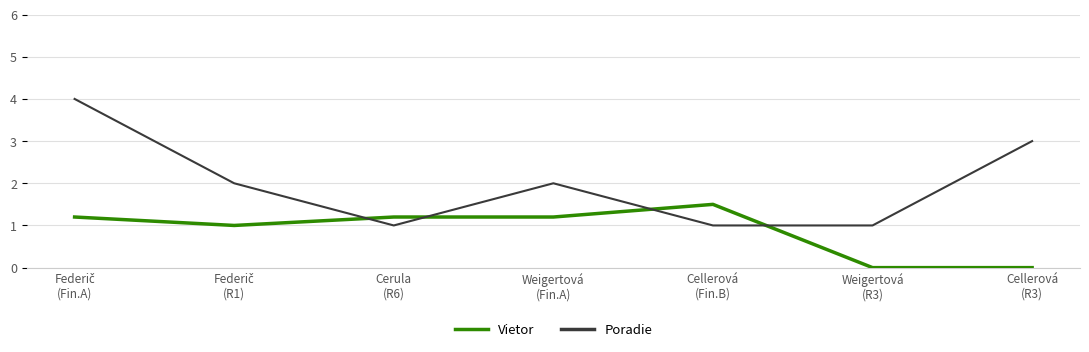

Reading left to right, what are all the values shown in this chart?

Vietor: 1.2	1.0	1.2	1.2	1.5	0.0	0.0
Poradie: 4.0	2.0	1.0	2.0	1.0	1.0	3.0